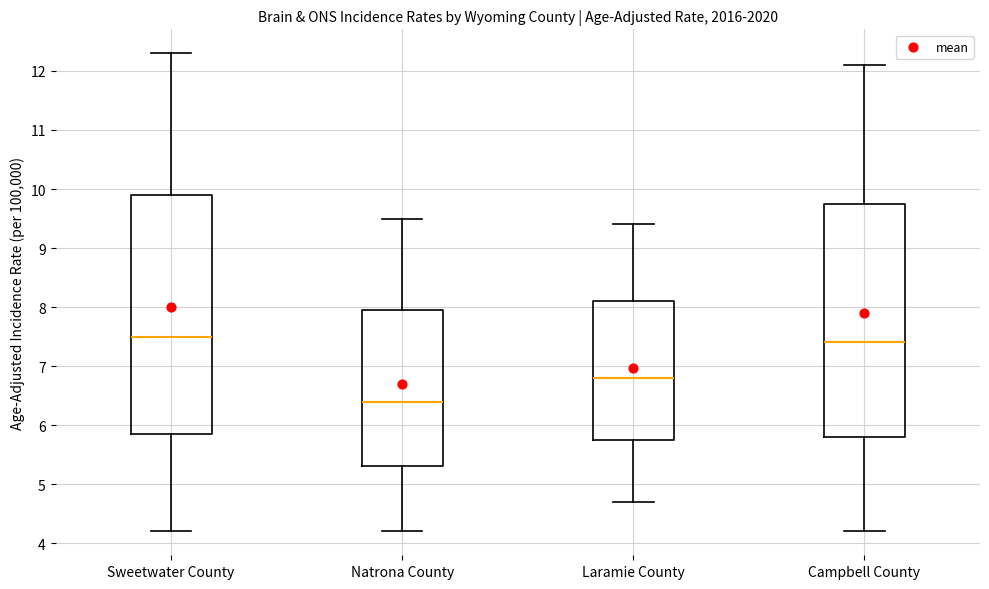

Reading left to right, read every box against the y-axis: the position of its median line, the range the box covers, and the ends of its whiskers. The values are not printed on the chart, so give them approximately, as read against the axis.

Sweetwater County: median 7.5, box 5.9 to 9.9, whiskers 4.2 to 12.3
Natrona County: median 6.4, box 5.3 to 8.0, whiskers 4.2 to 9.5
Laramie County: median 6.8, box 5.8 to 8.1, whiskers 4.7 to 9.4
Campbell County: median 7.4, box 5.8 to 9.8, whiskers 4.2 to 12.1